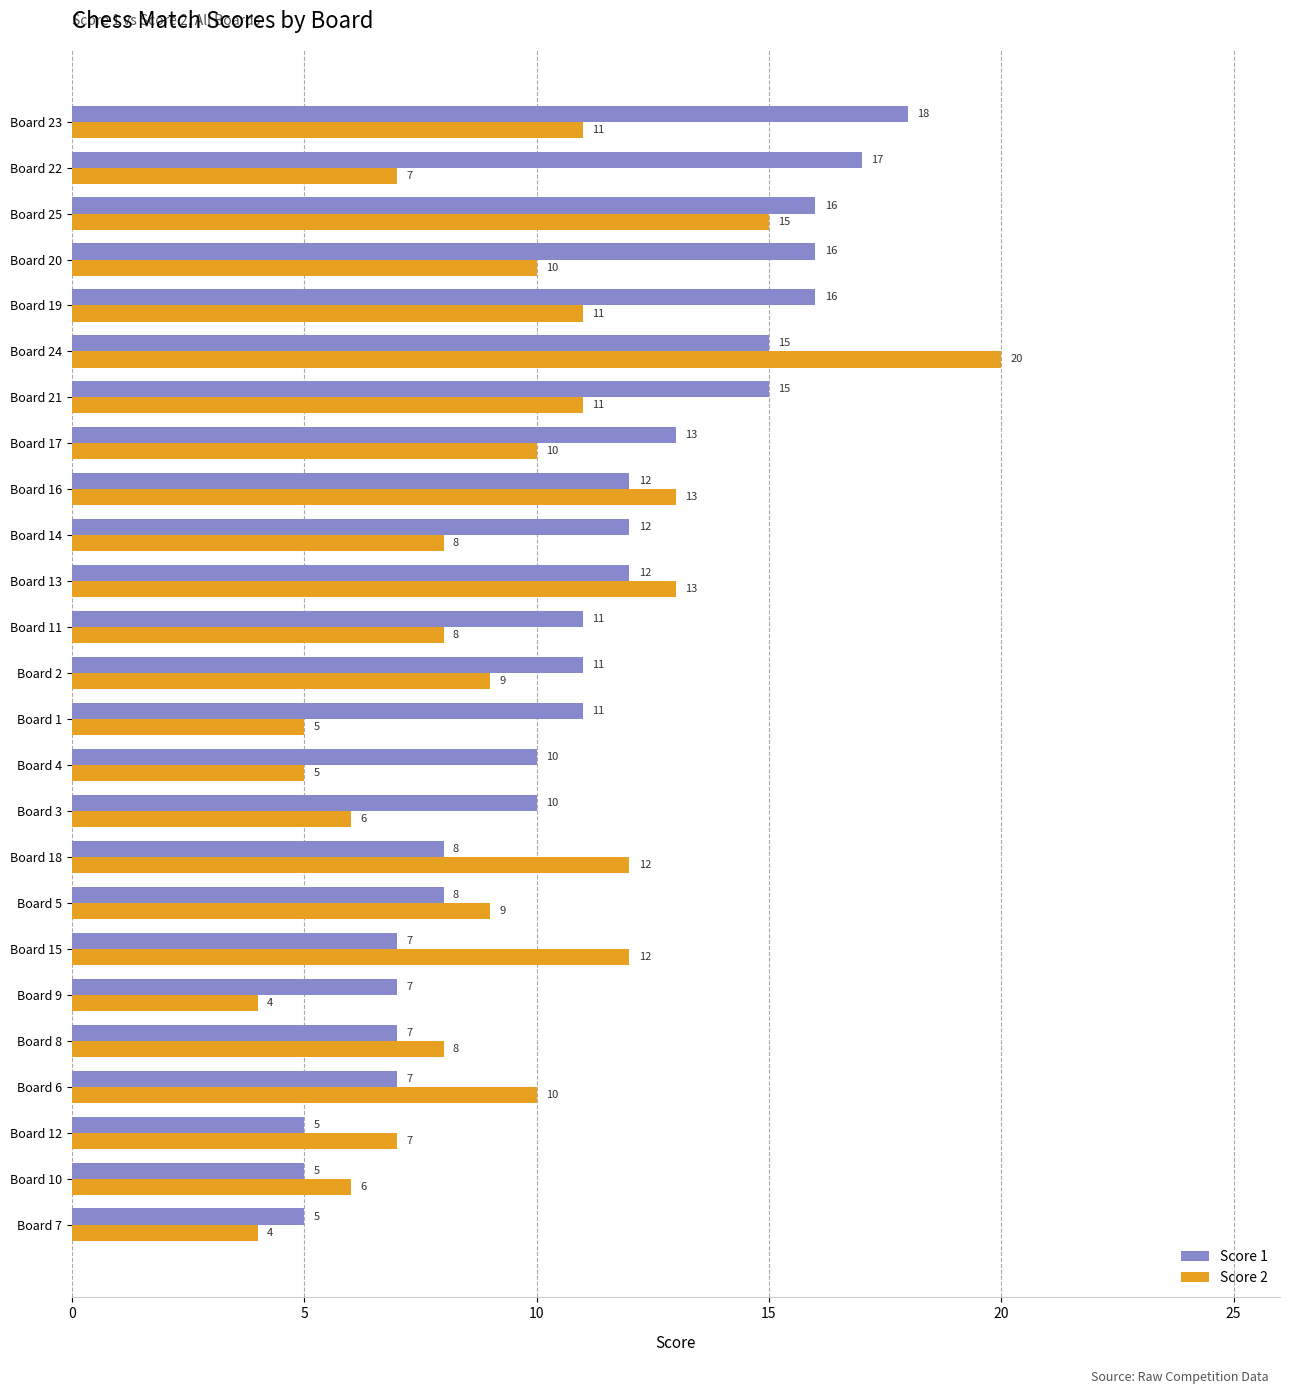

What is the difference between the highest and lowest values at Board 23?

7